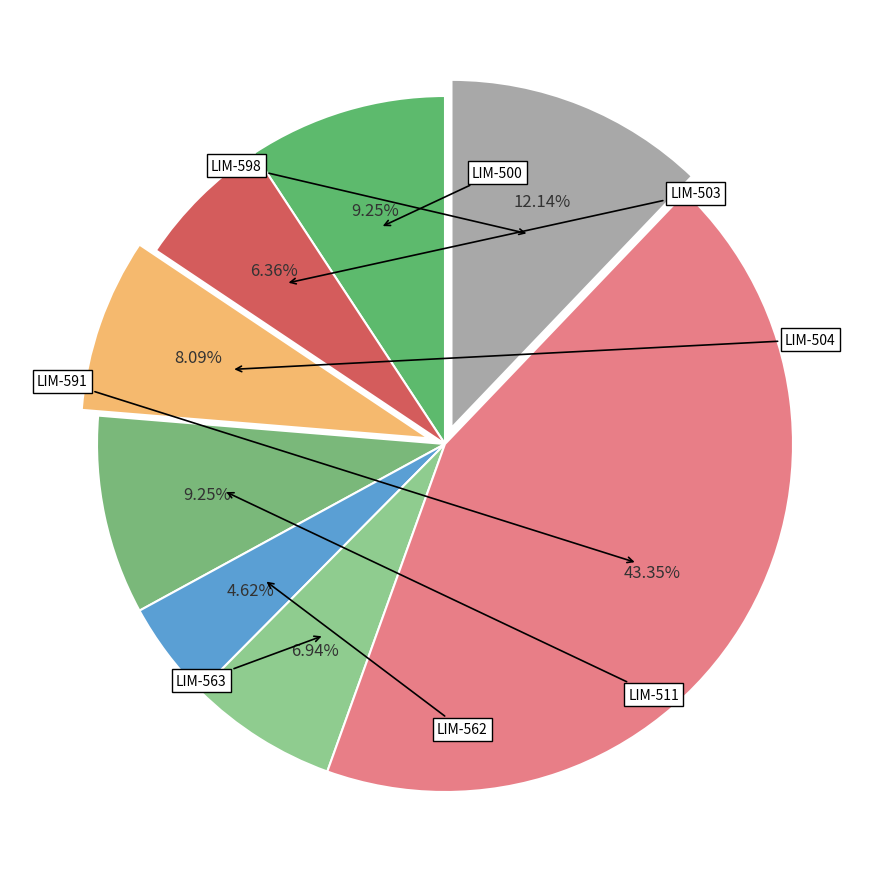

To the nearest percent, what is the difference between the largest and smallest slice percentages?

39%